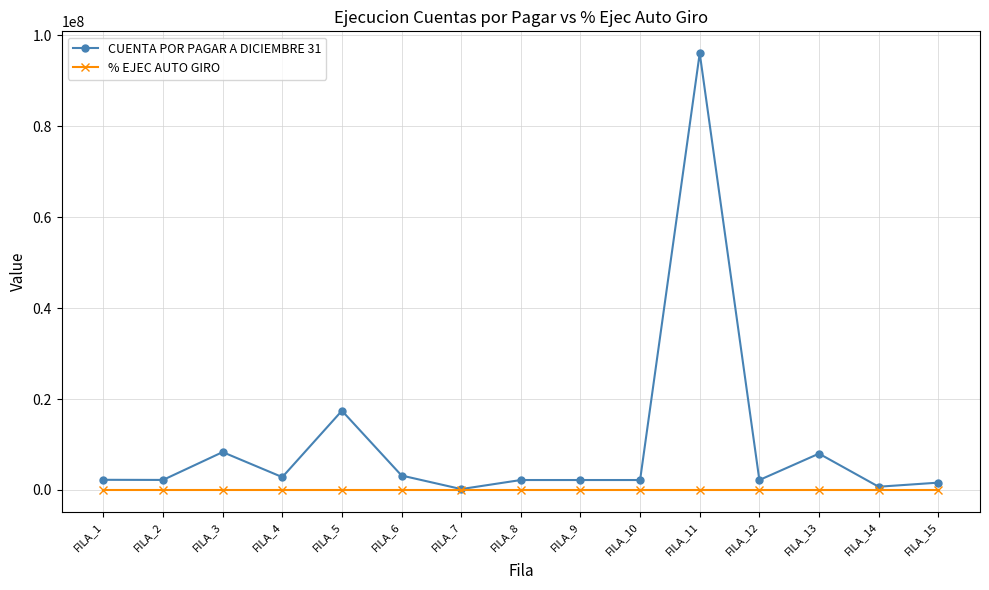

At how many categories does at least one series exceed 50506346?

1